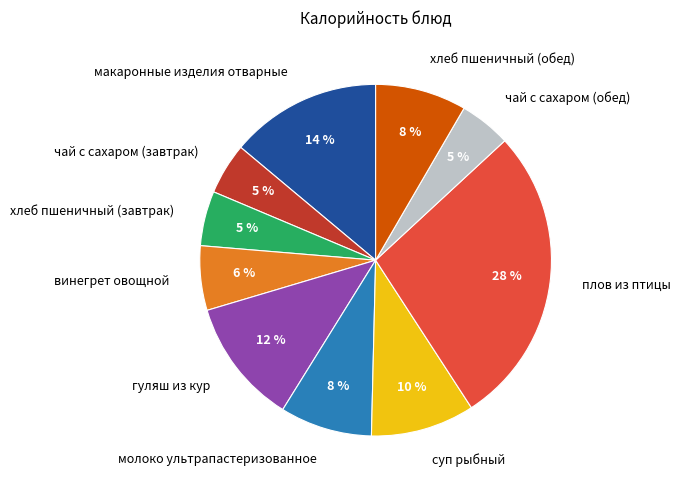

Is it true that суп рыбный is 10% of the pie?

True